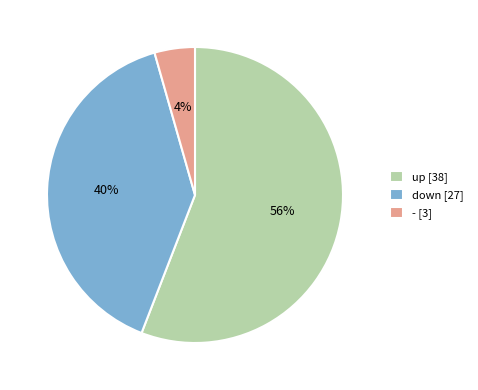

Which has a higher value, up [38] or down [27]?

up [38]